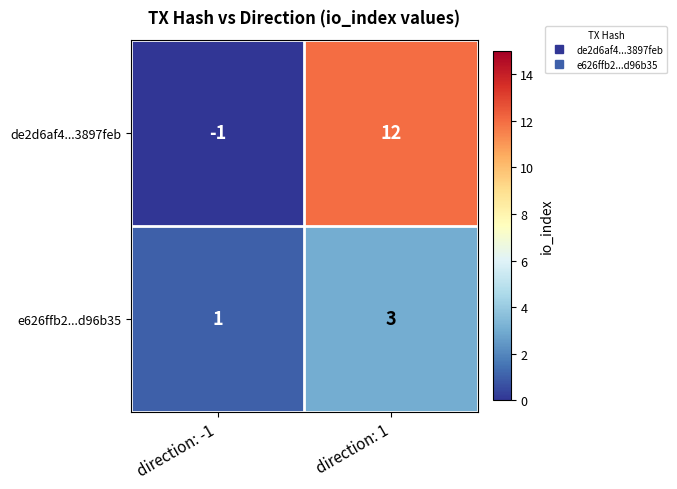

Which series has the largest range (max minus min)?

de2d6af4...3897feb